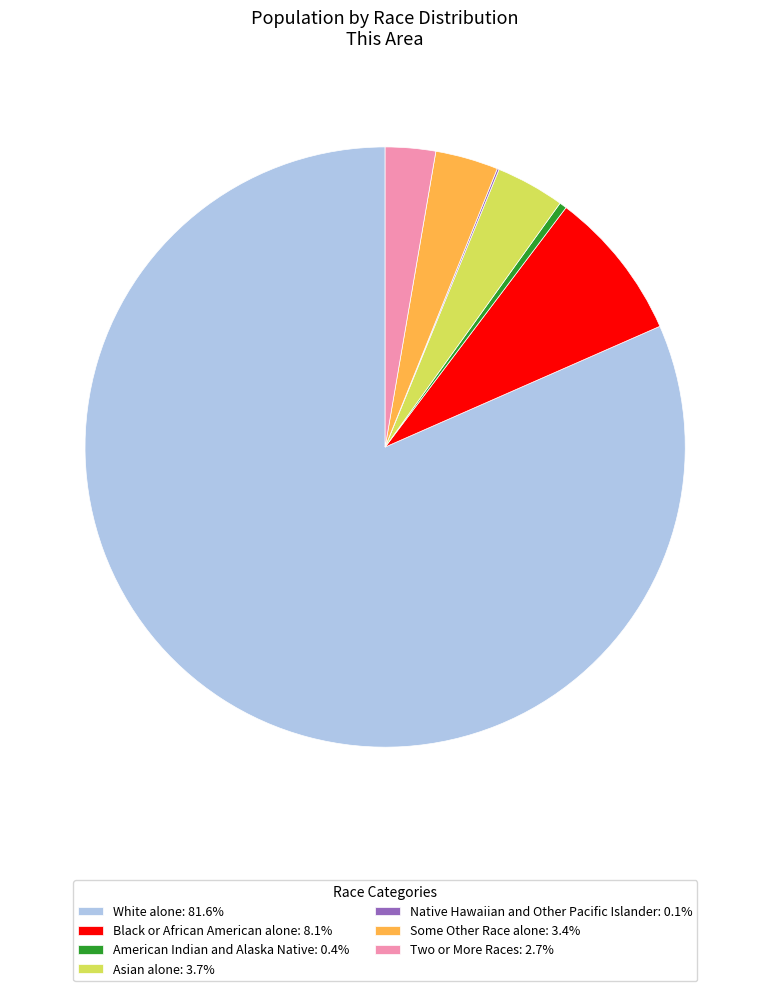

Does White alone: 81.6% account for over 50% of the chart?

Yes